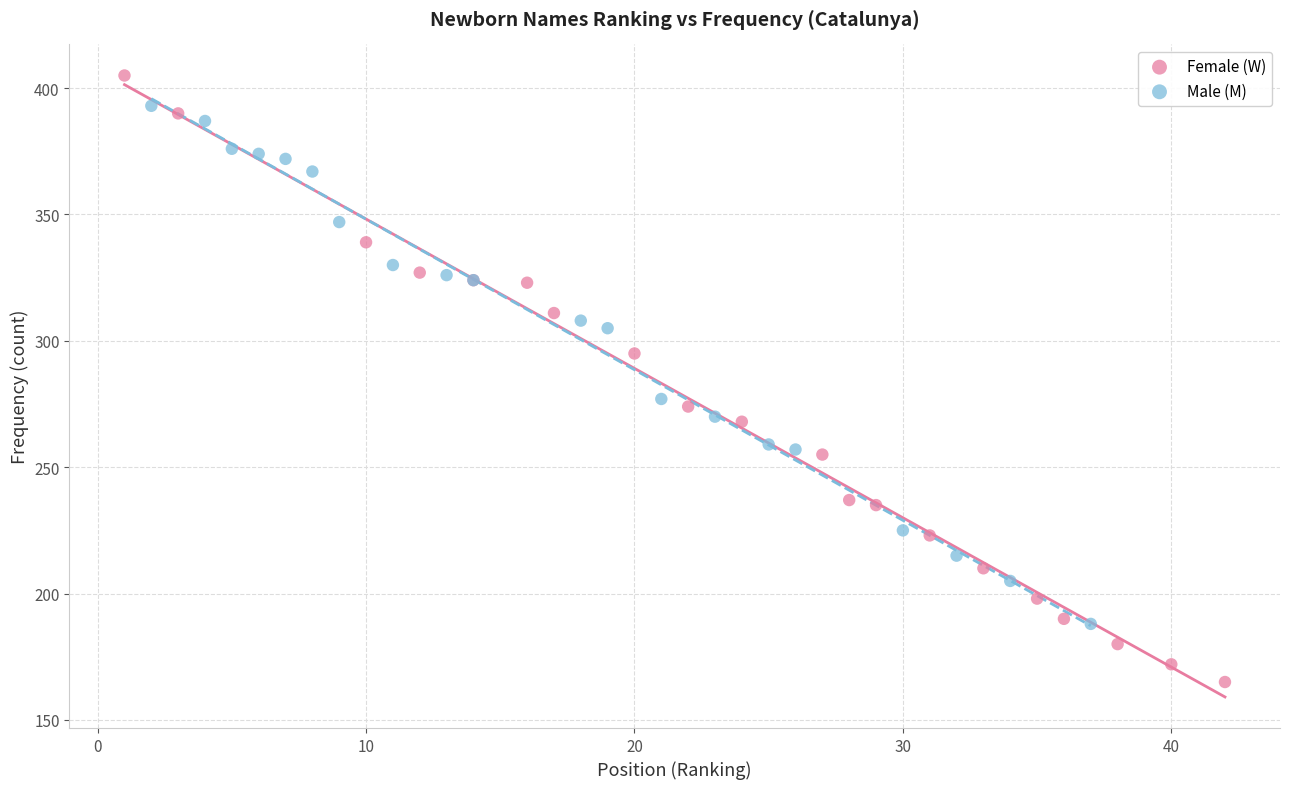

Which series contains the lowest Y value?

Female (W)